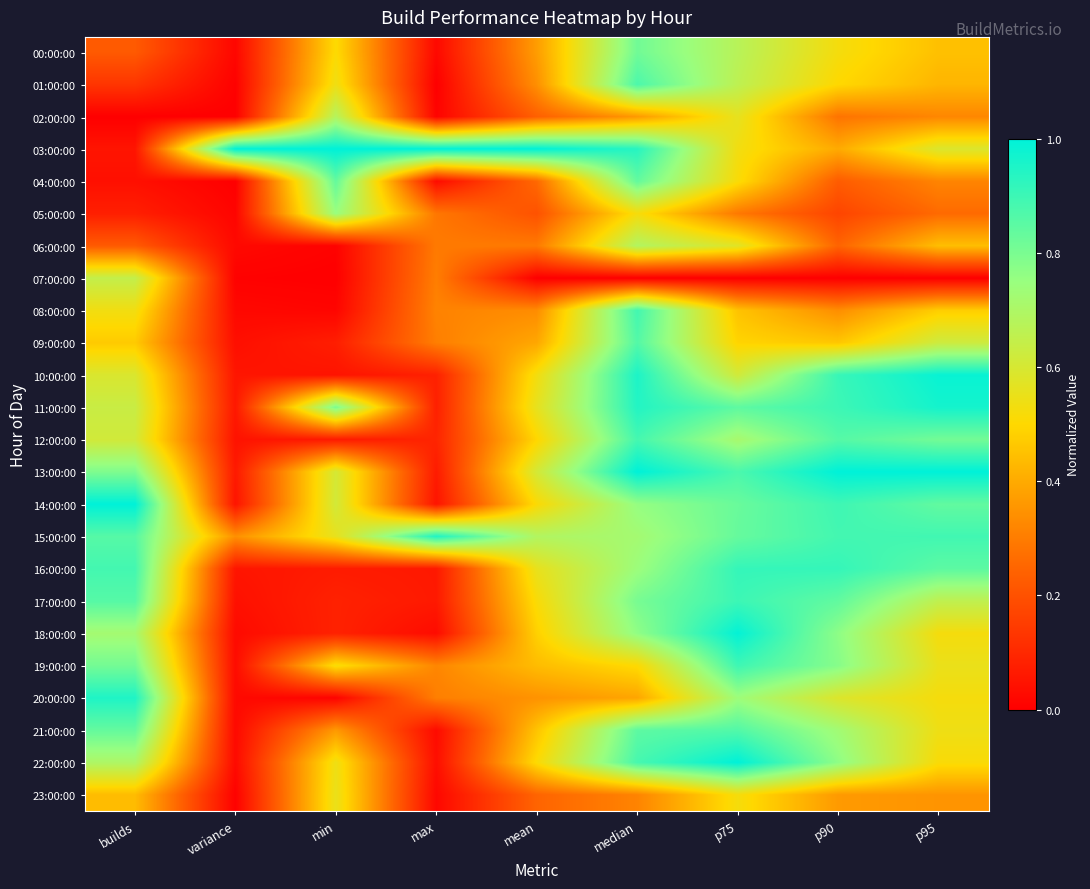

What is the total value across all series at median?

17.3